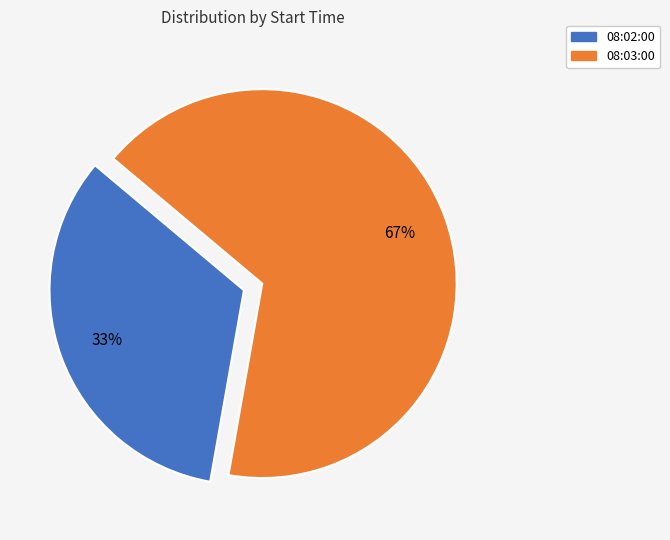

To the nearest percent, what portion does 08:03:00 represent?

67%